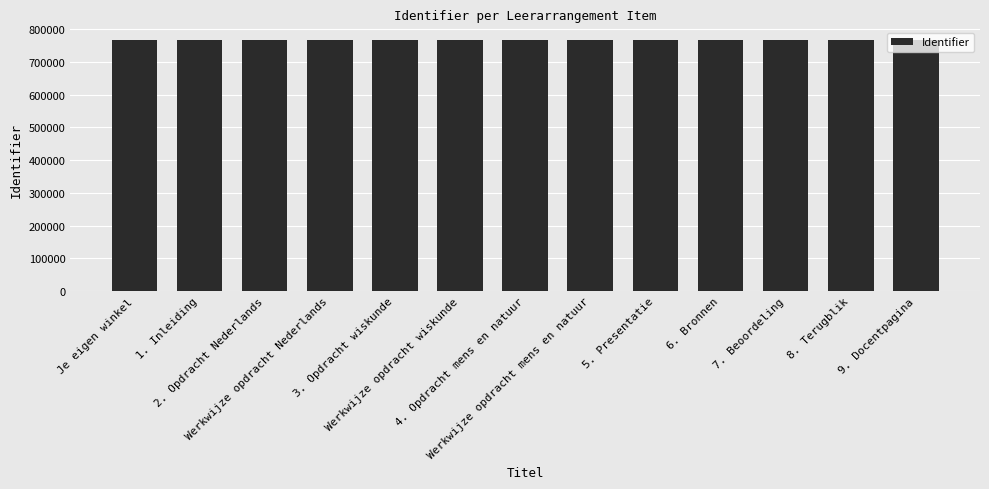

Are the bars grouped side by side (vs. stacked)?

No